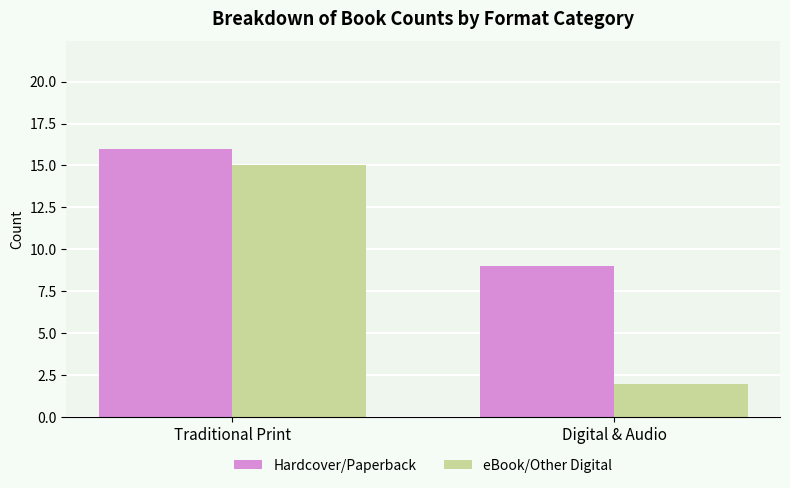

What is the difference between the highest and lowest values at Digital & Audio?

7